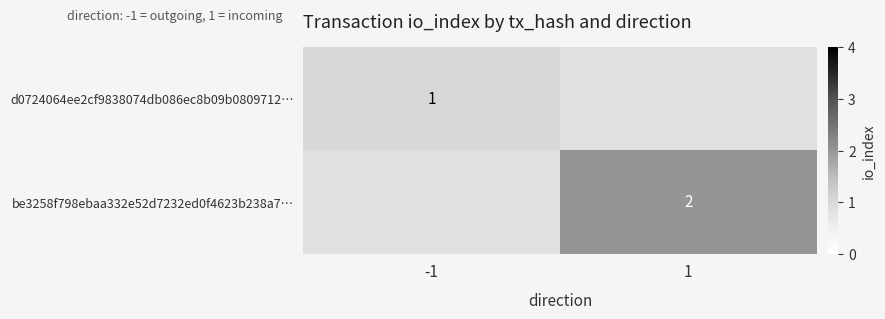

The be3258f798ebaa332e52d7232ed0f4623b238a7… series shows 2 at 1. True or false?

True